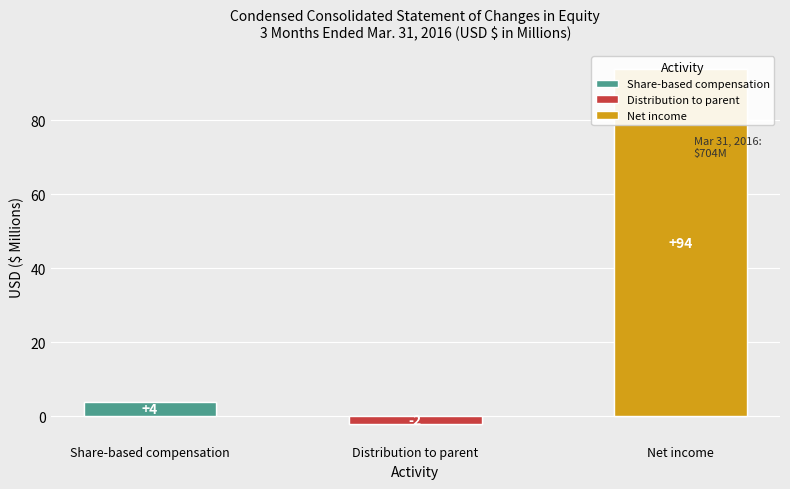

What is the greatest value displayed?

94